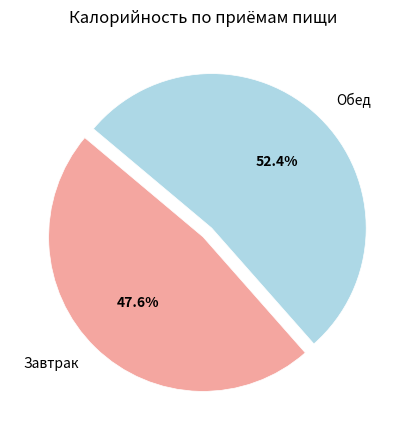

What is the total percentage of Обед and Завтрак?

100.0%